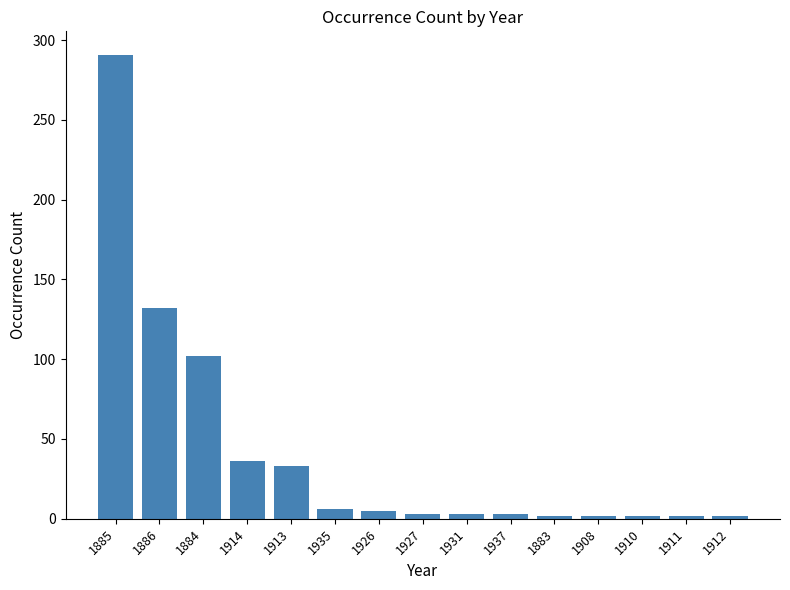

What is the label of the 13th bar from the left?

1910